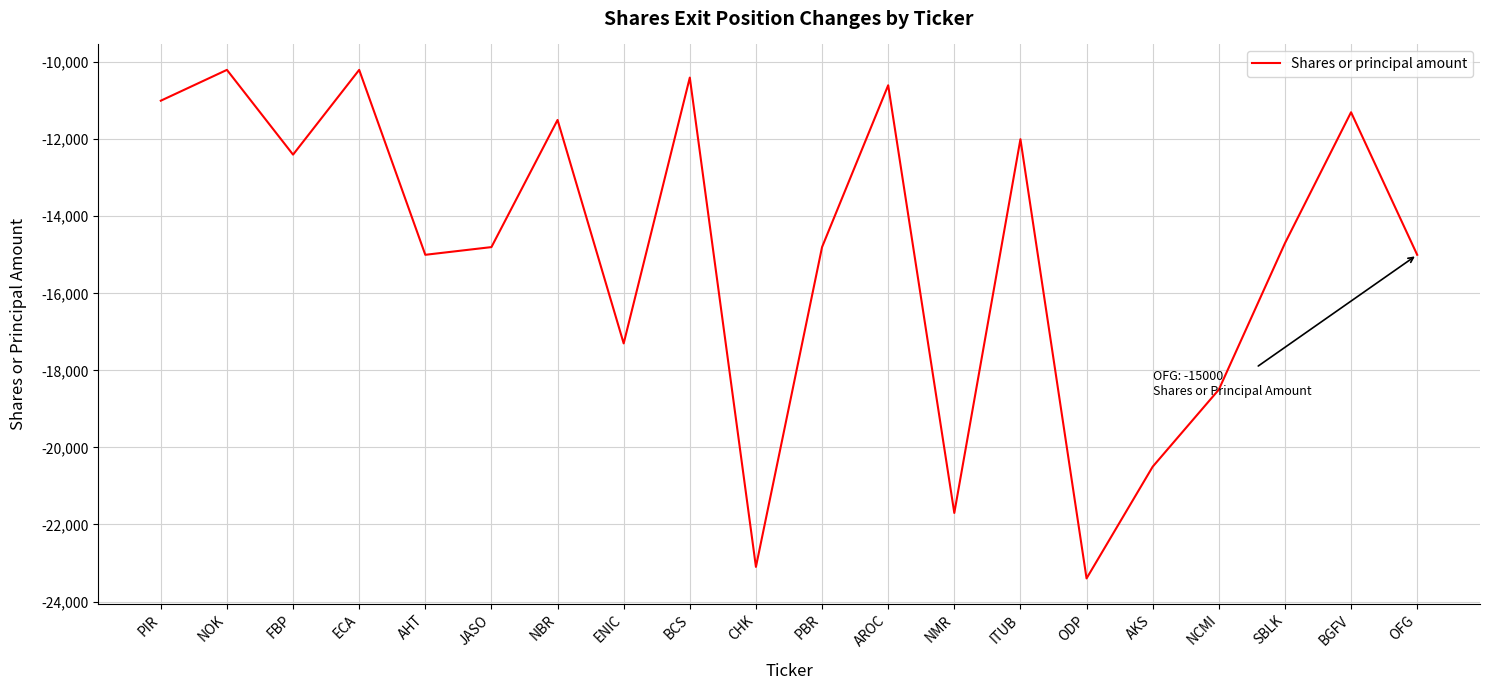

What is the smallest value displayed?

-23400